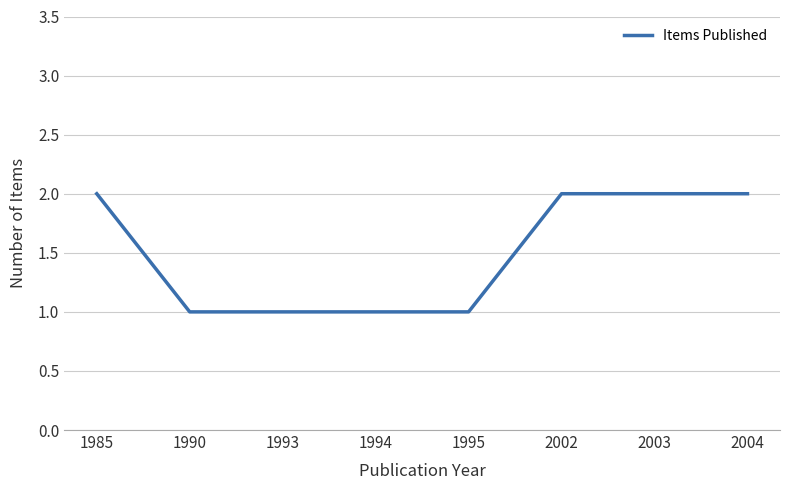

Reading left to right, transcribe all the data shown in this chart.

1985=2	1990=1	1993=1	1994=1	1995=1	2002=2	2003=2	2004=2